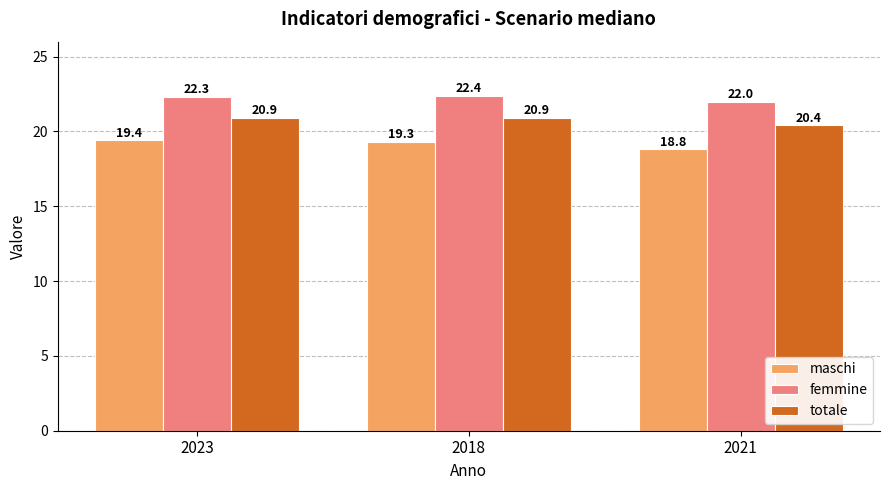

At which label does maschi reach its minimum?

2021